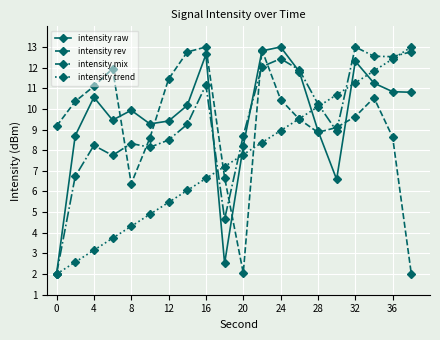

What is the maximum value for intensity trend?

13.0